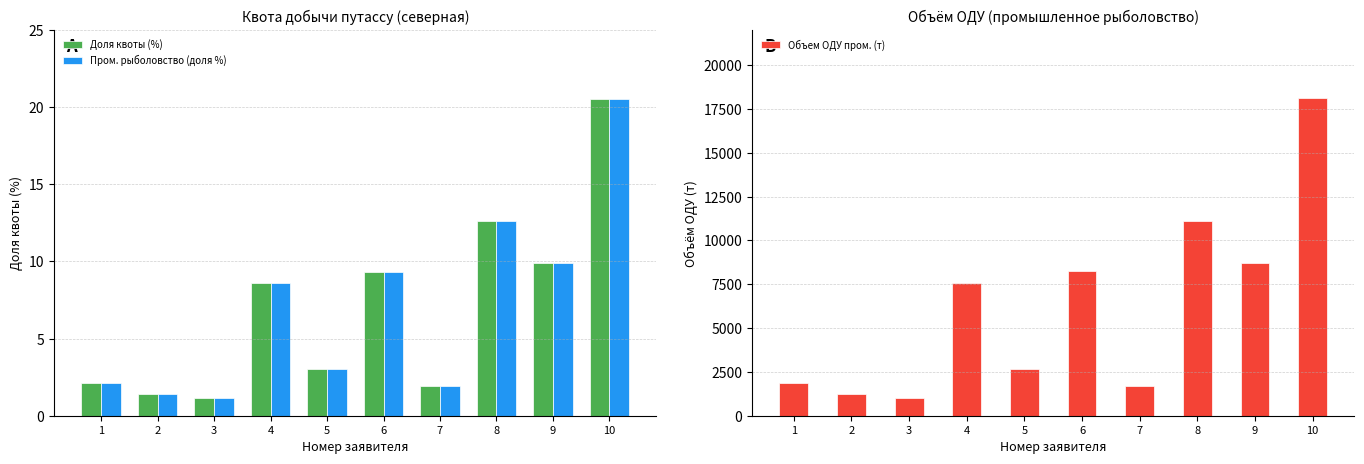

Which series has the widest spread of values?

Объем ОДУ пром. (т)